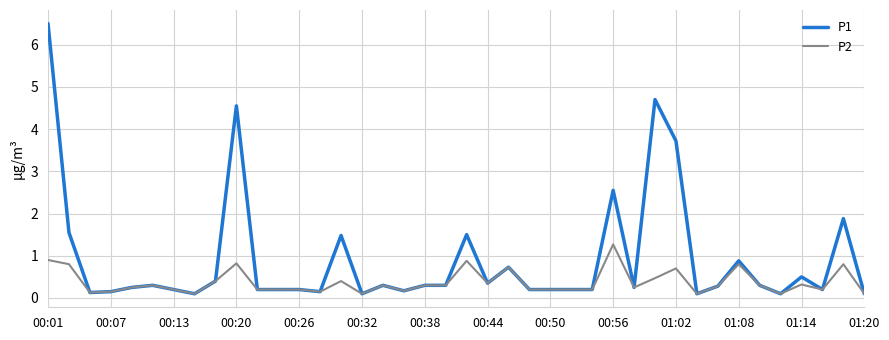

Which series has the widest spread of values?

P1